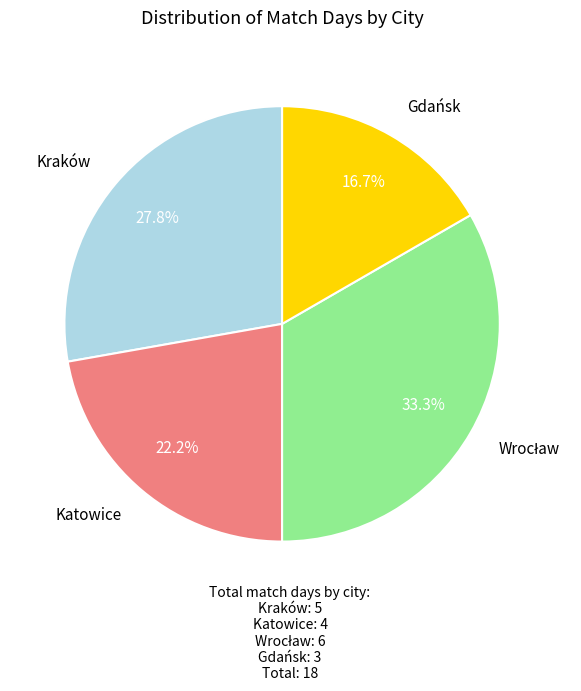

Does any single category account for the majority?

No